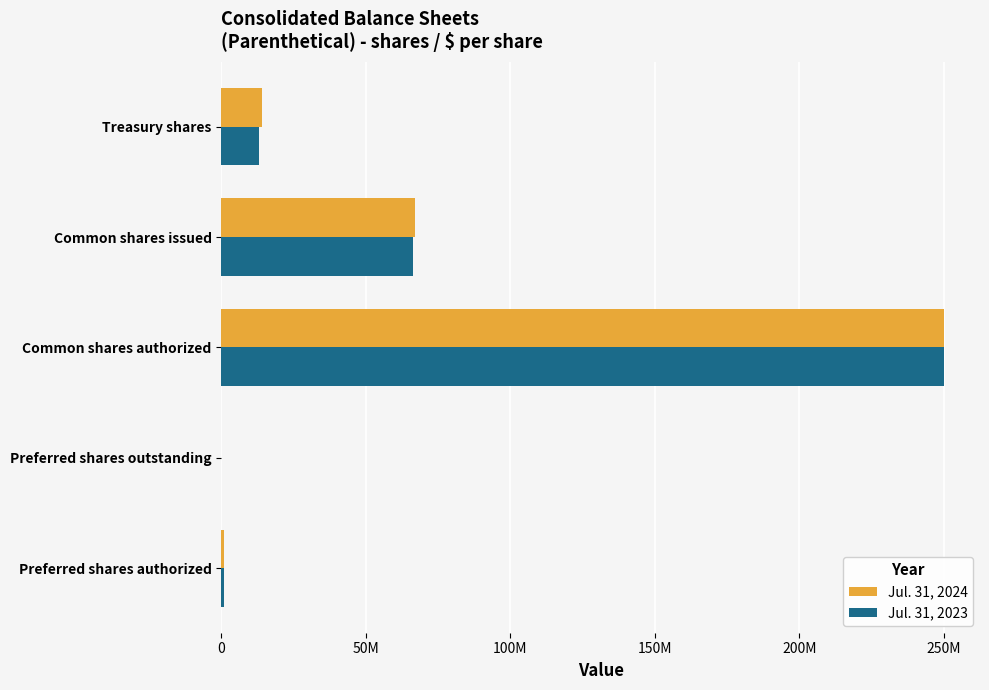

What are all the series names shown in the legend?

Jul. 31, 2024, Jul. 31, 2023